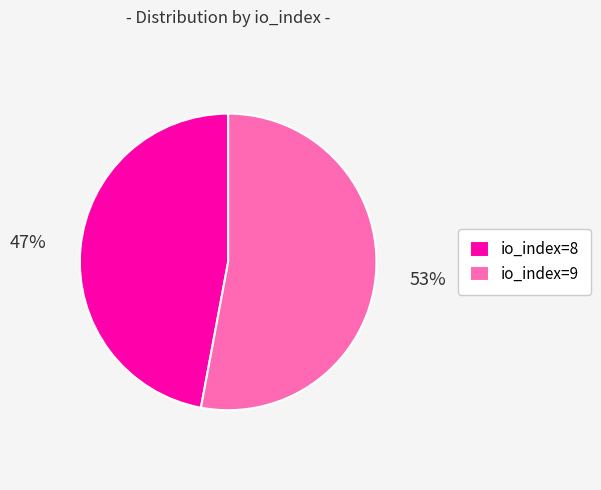

Which has a higher value, io_index=8 or io_index=9?

io_index=9